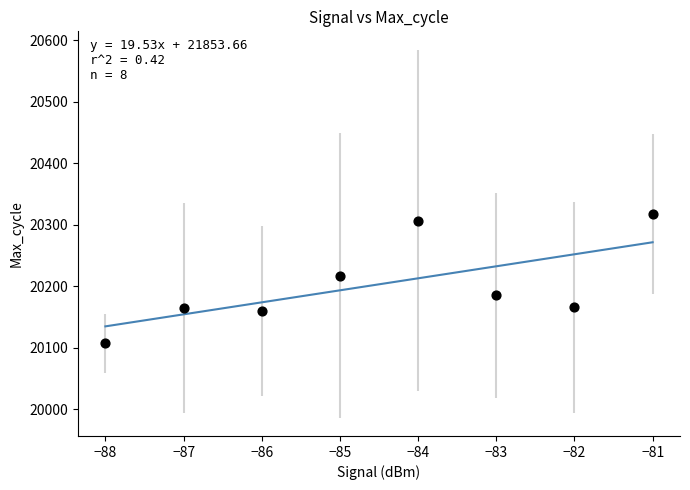

What is the range of X values (max minus min)?

7.0